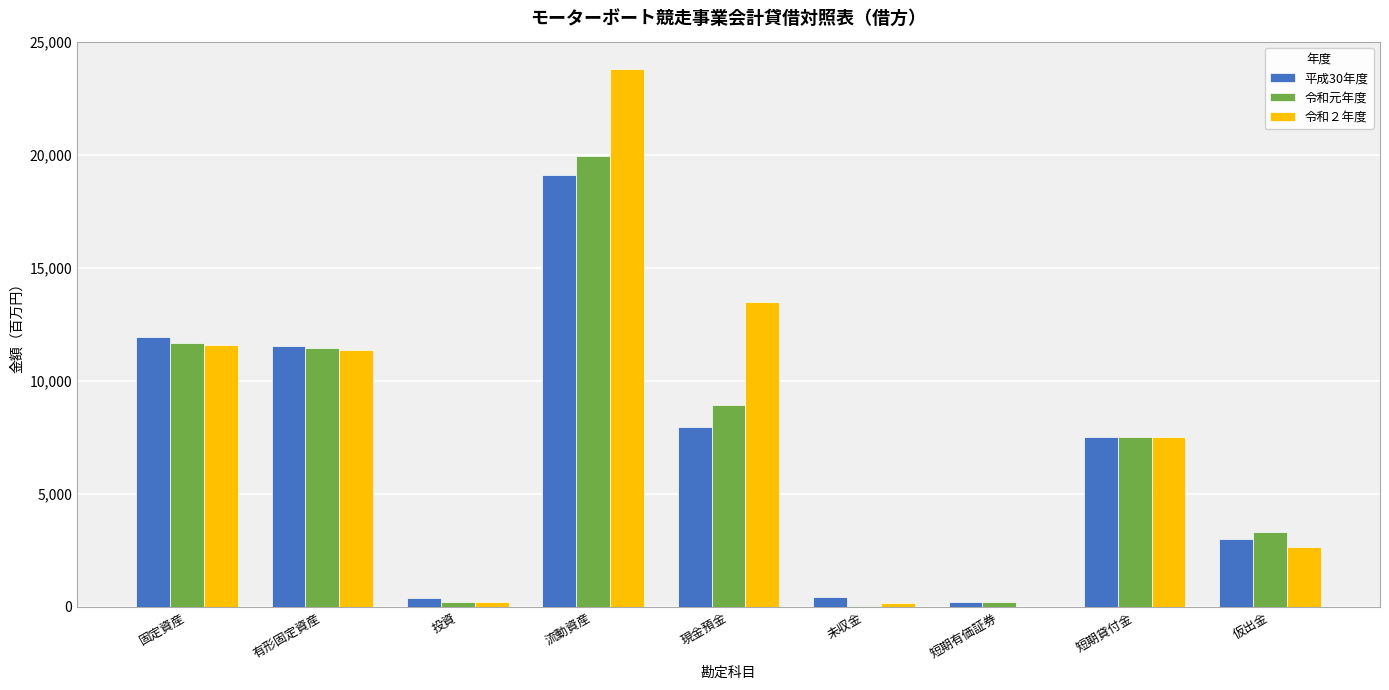

Which category has the highest value in the 平成30年度 series?

流動資産